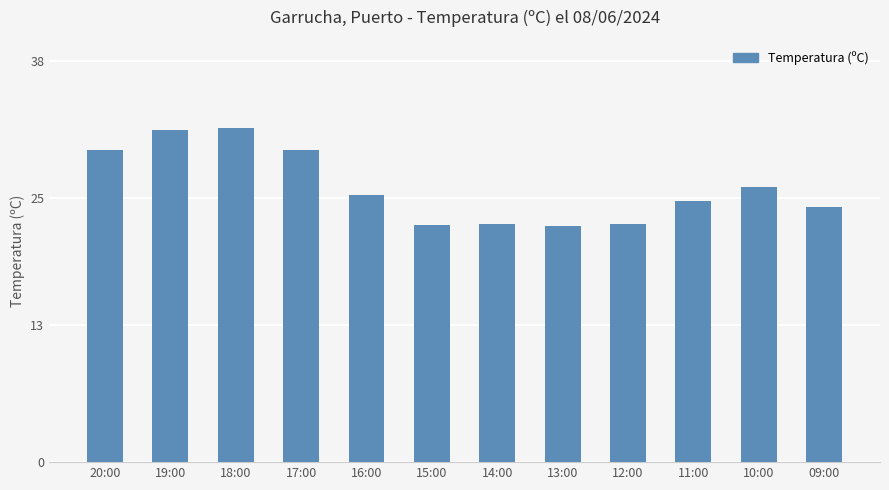

At which label is the value closest to 27?

10:00